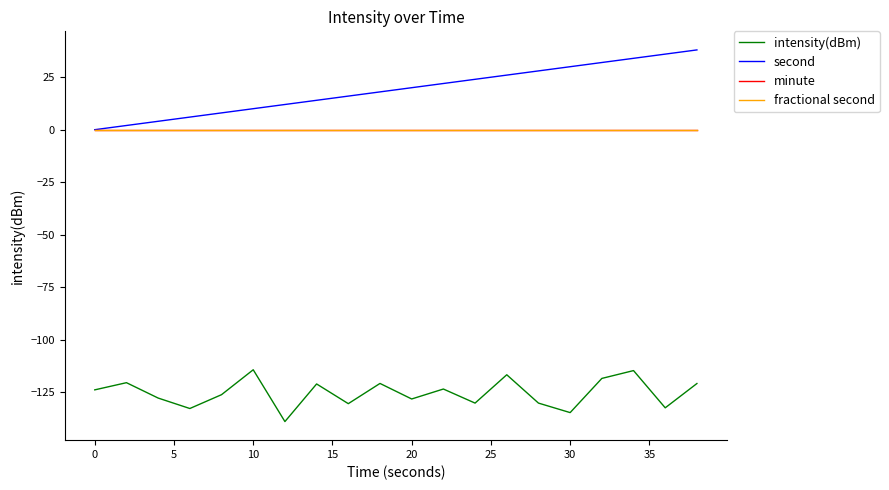

Does the chart have visible grid lines?

No